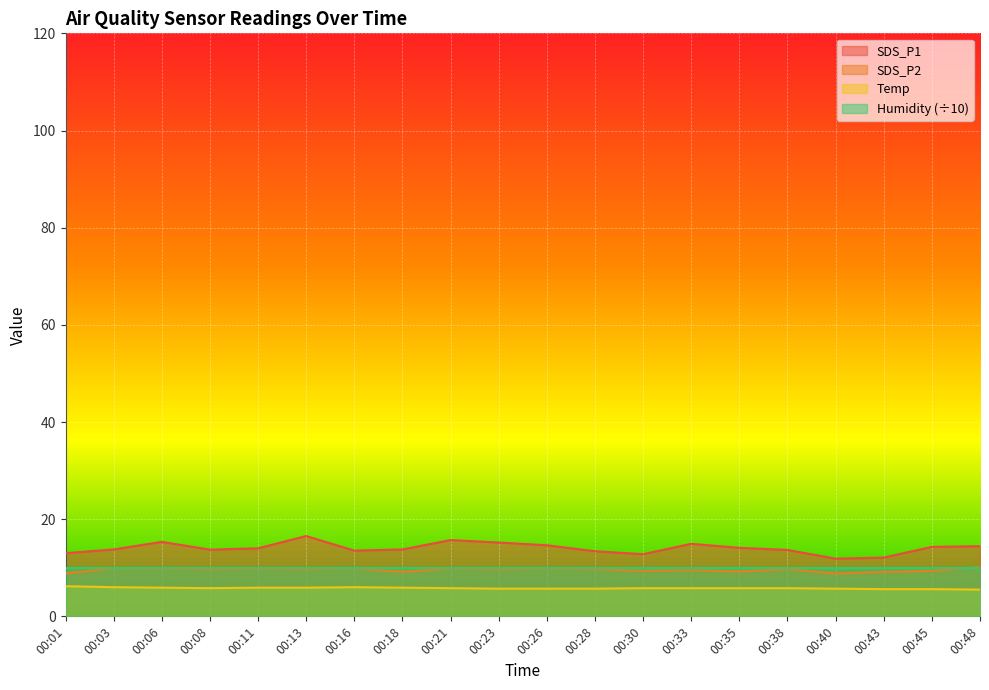

What is the highest value of the Temp series?

6.2